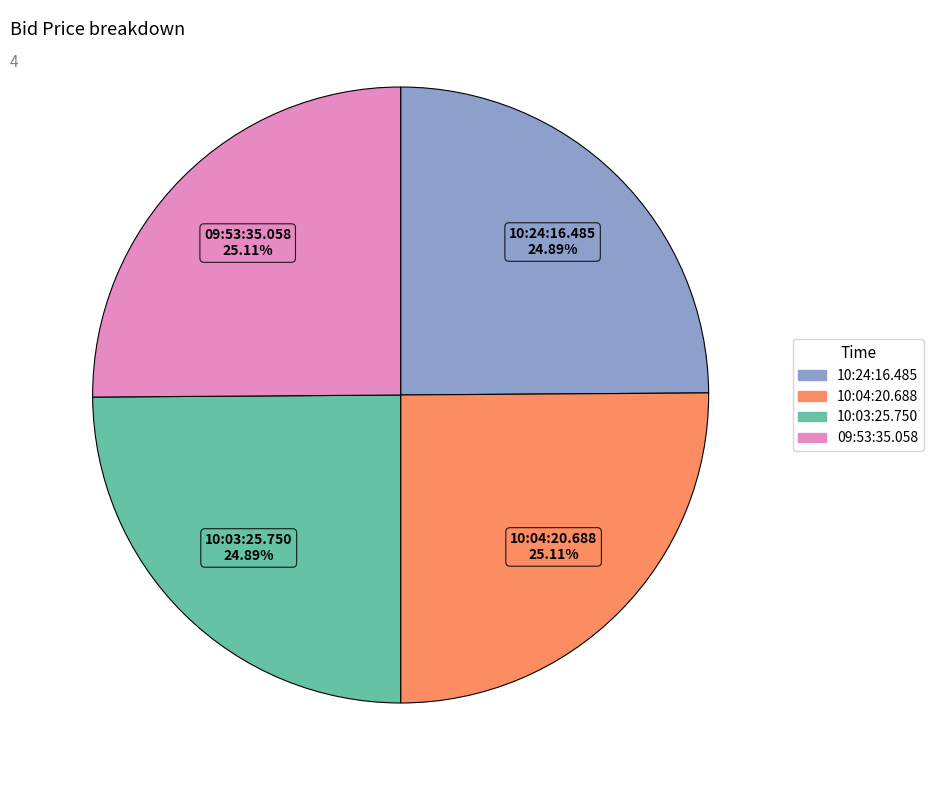

What portion of the pie excludes 10:04:20.688?

74.9%